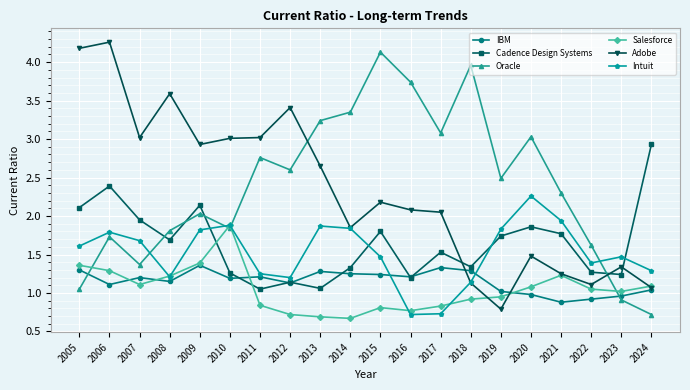

True or false: Oracle has more than 0 interior local peaks.

True